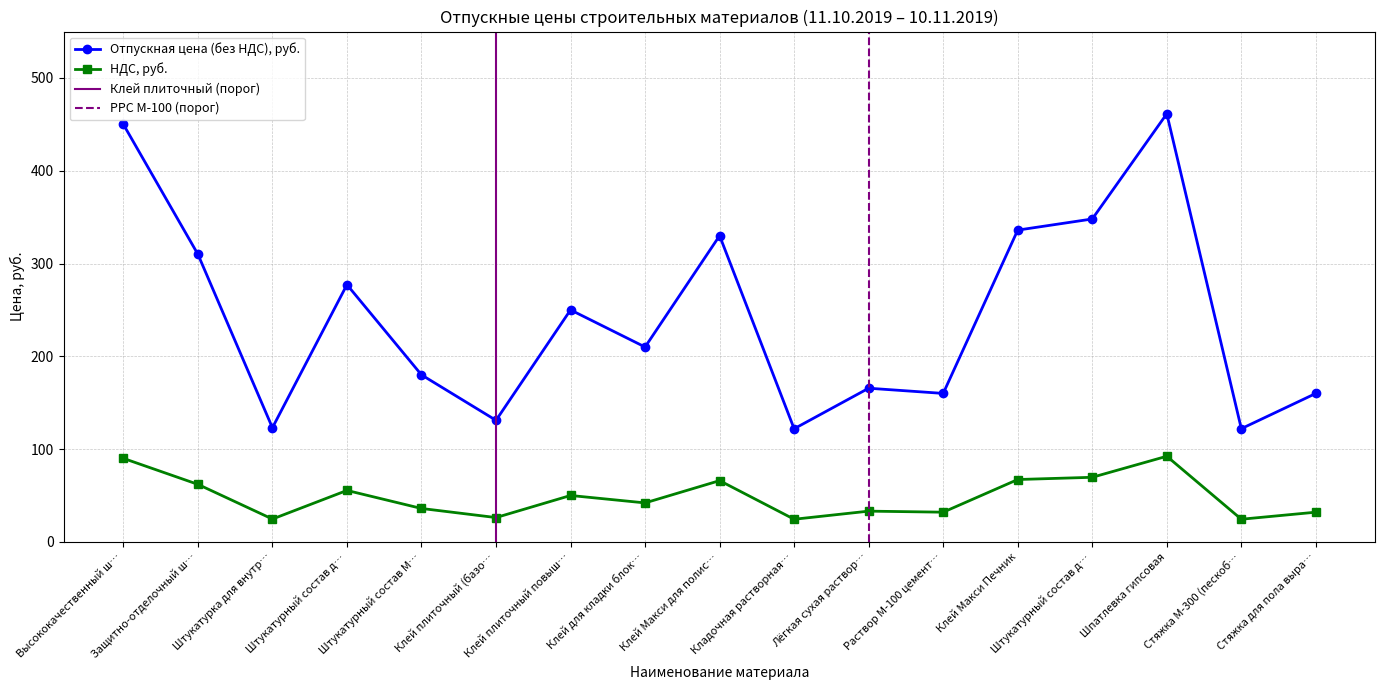

Where is the first local maximum for НДС, руб.?

Штукатурный состав д…